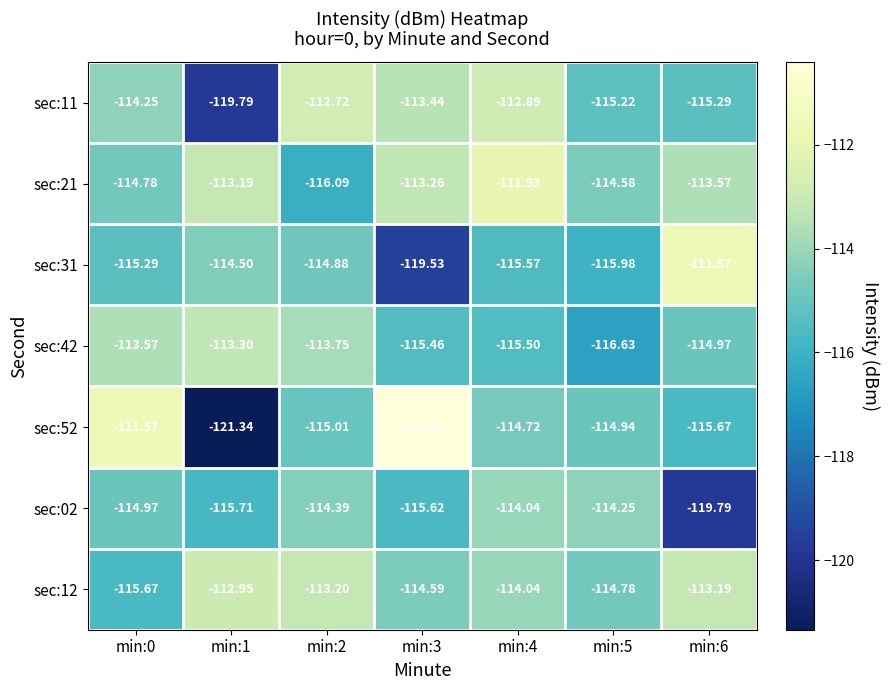

How many data points does each series have?

7